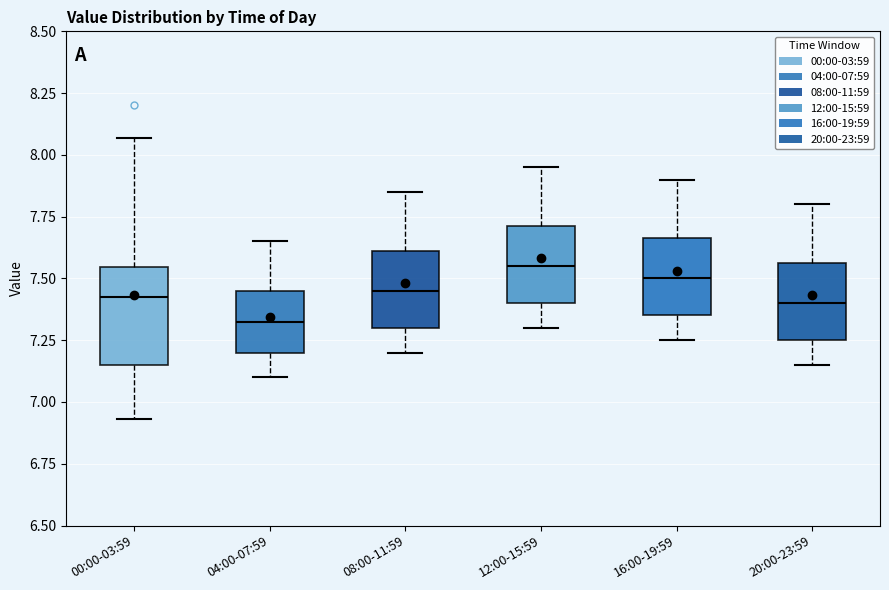

Where does the upper whisker of the box for 16:00-19:59 end on the y-axis? The values are not printed on the chart, so give them approximately, as read against the axis.

7.90